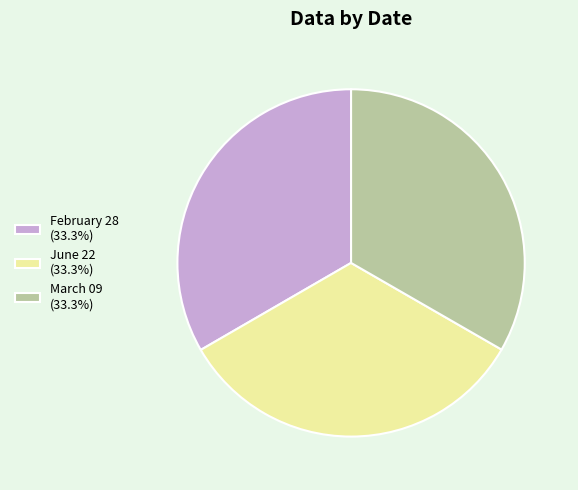

Does any single category account for the majority?

No